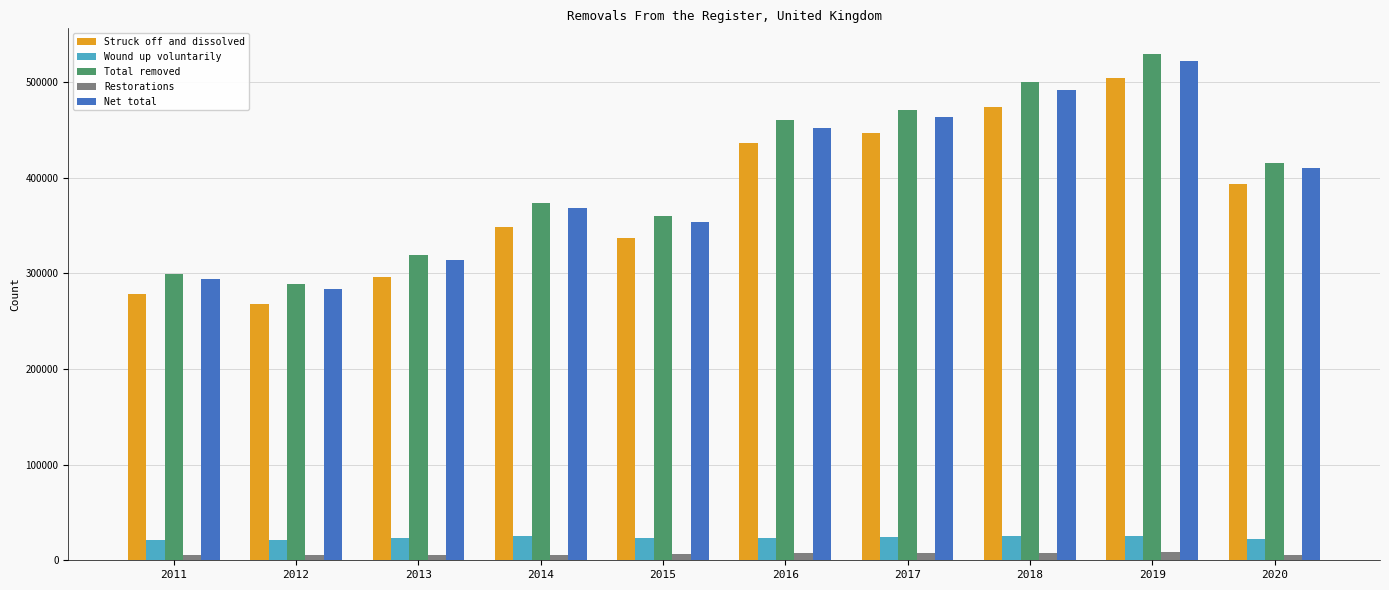

What is the sum of all Restorations values?

64161